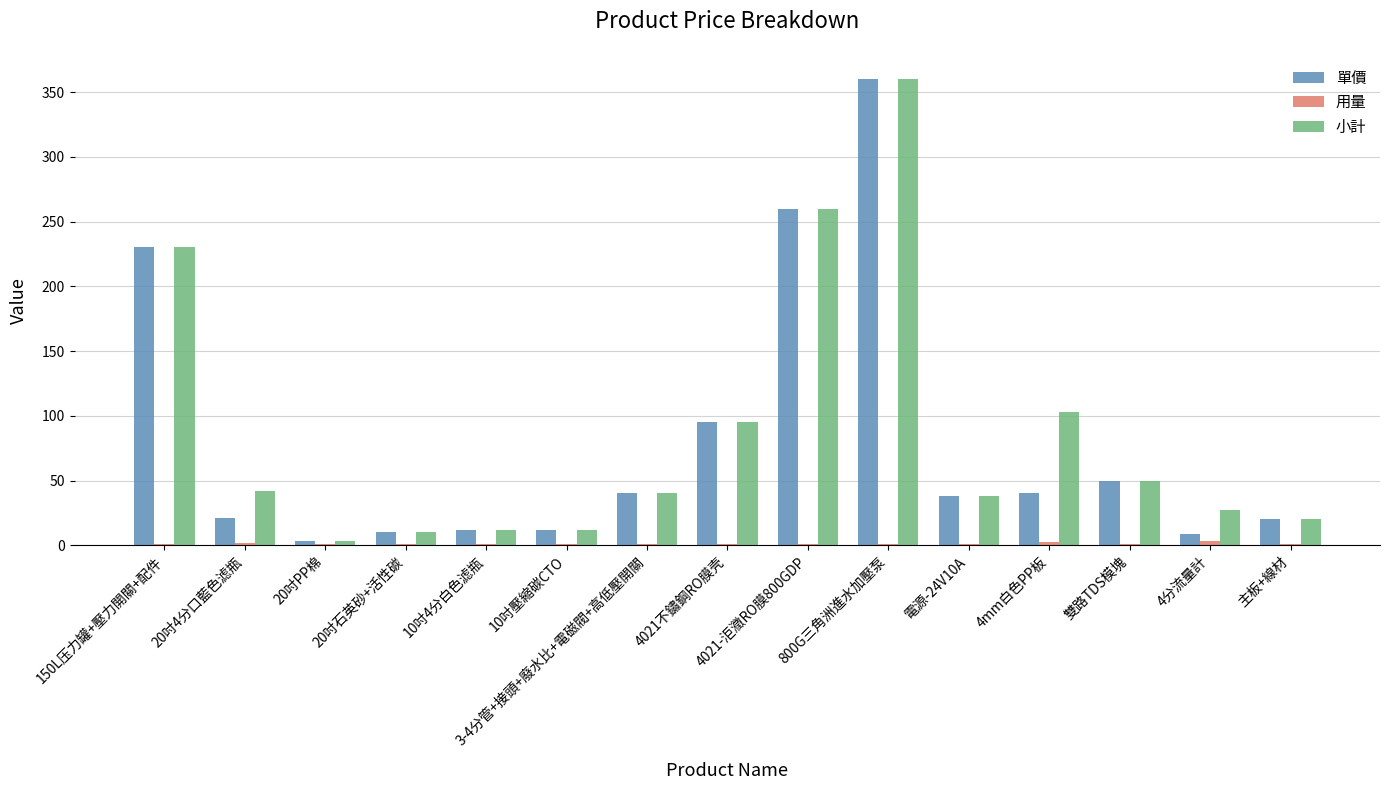

What is the maximum value shown in the chart?

360.0